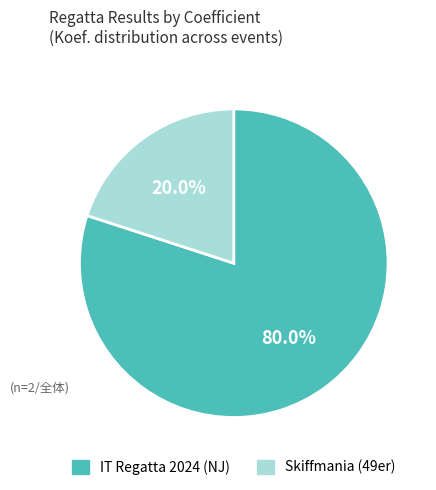

Which has a higher value, Skiffmania (49er) or IT Regatta 2024 (NJ)?

IT Regatta 2024 (NJ)